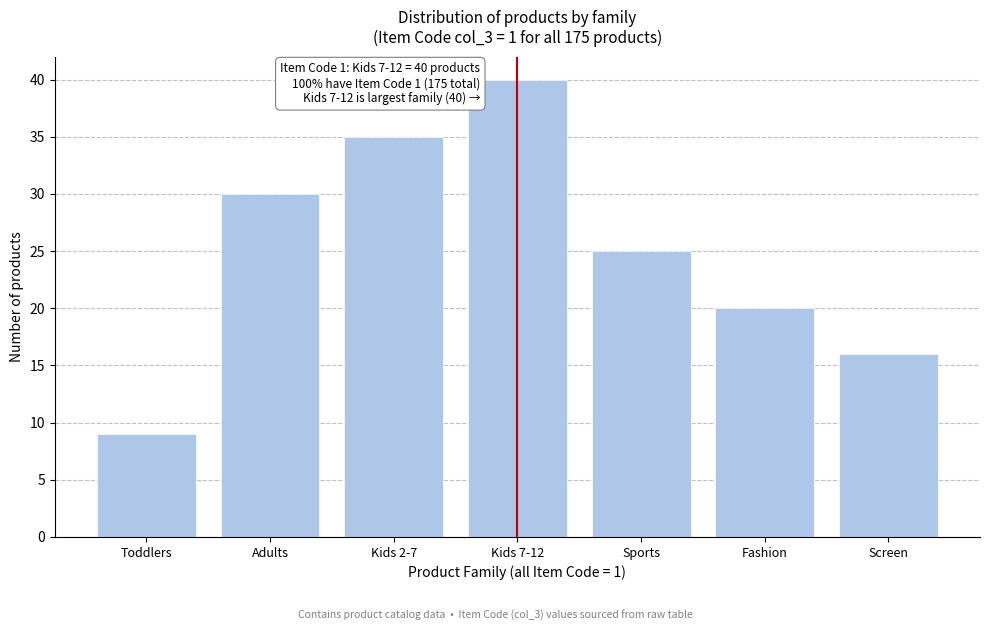

Reading left to right, transcribe all the data shown in this chart.

9	30	35	40	25	20	16